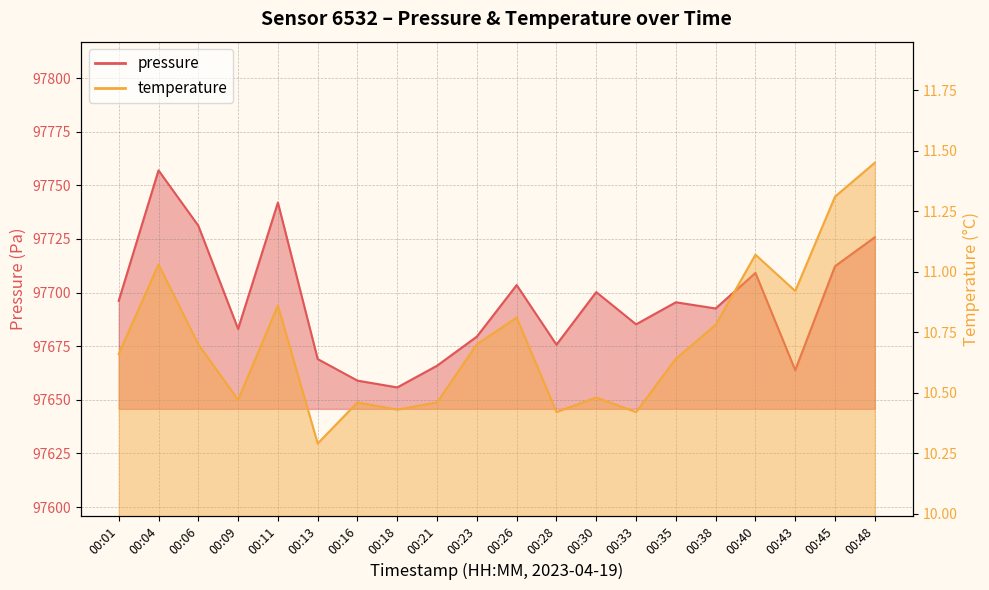

In pressure, how many points are higher than both neighbors (excluding endpoints)?

6